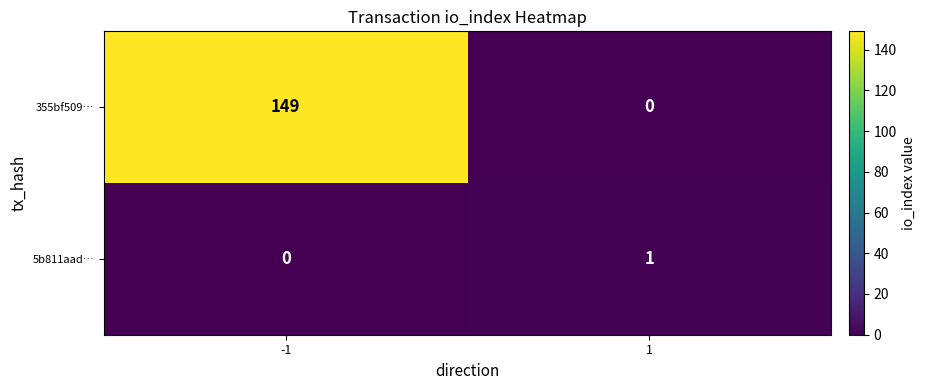

What is the maximum value shown in the chart?

149